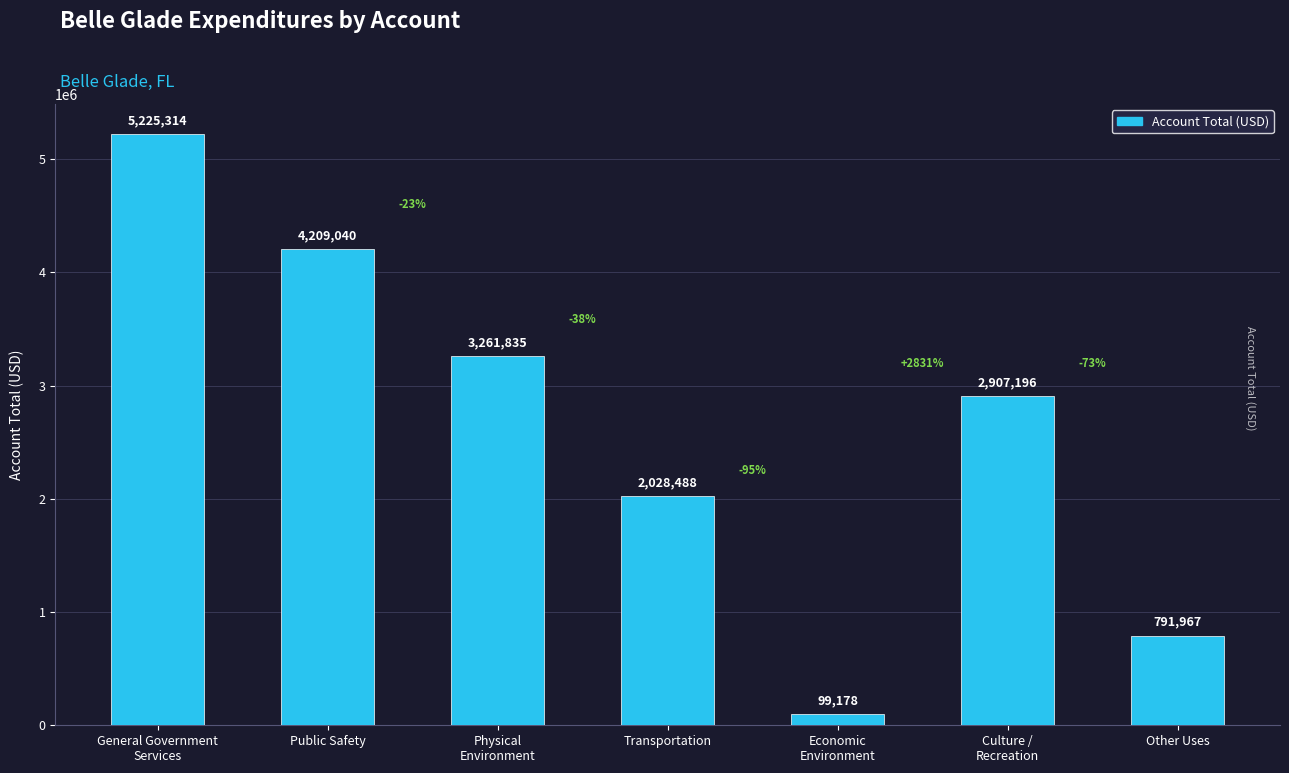

Reading left to right, transcribe all the data shown in this chart.

5225314	4209040	3261835	2028488	99178	2907196	791967